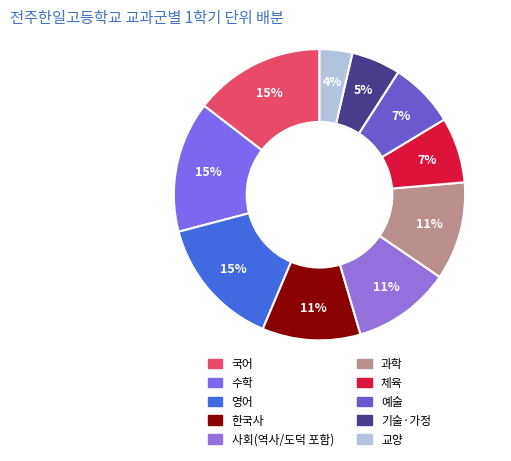

True or false: 영어 accounts for 15% of the total.

True